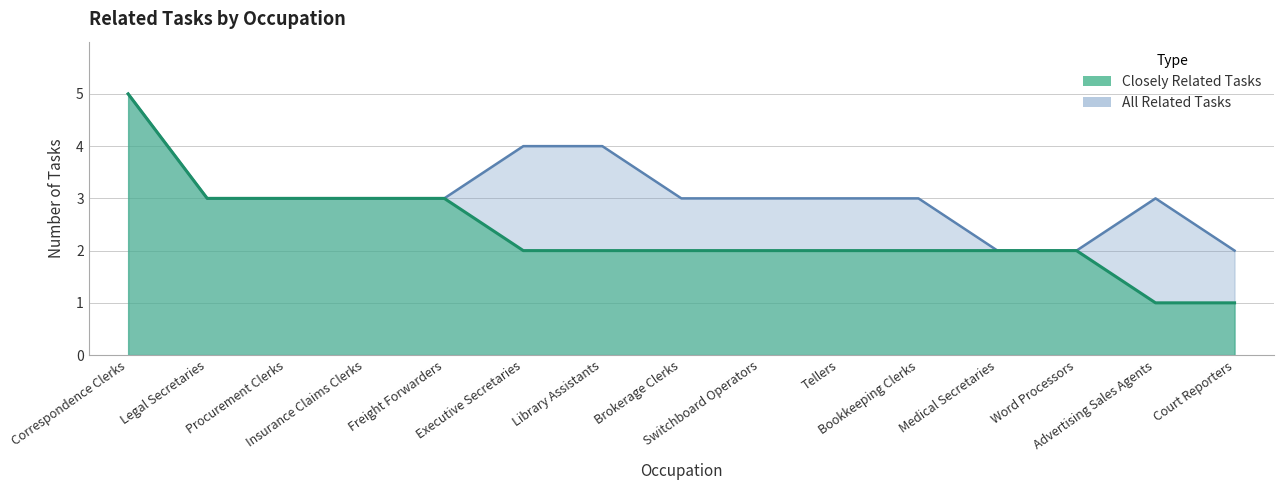

At Freight Forwarders, list the series in order from largest to smallest.

Closely Related Tasks, All Related Tasks